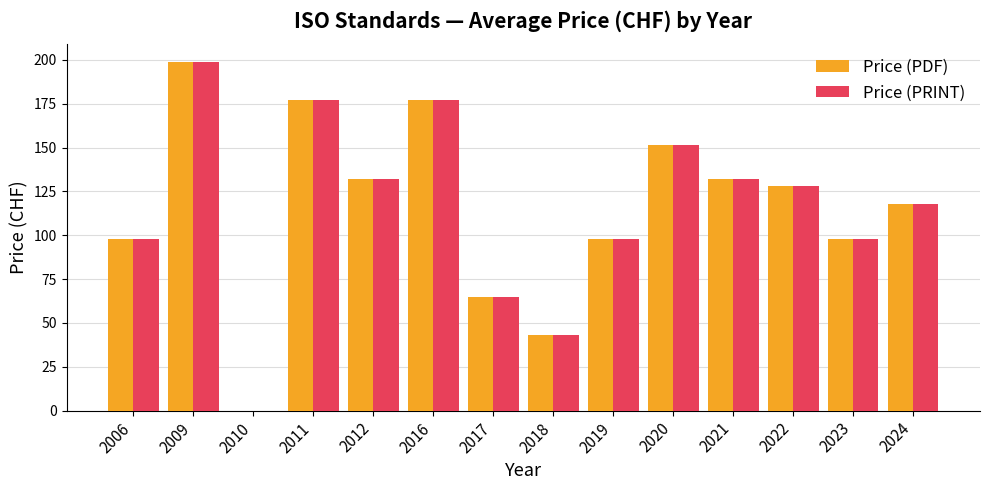

What is the total value across all series at 2017?

130.0